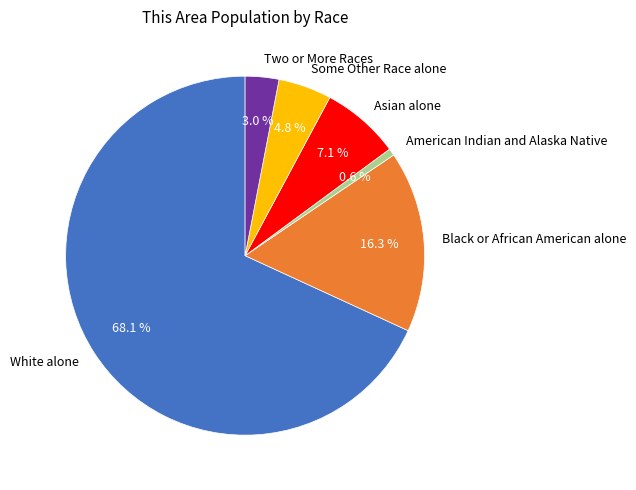

What is the majority slice?

White alone